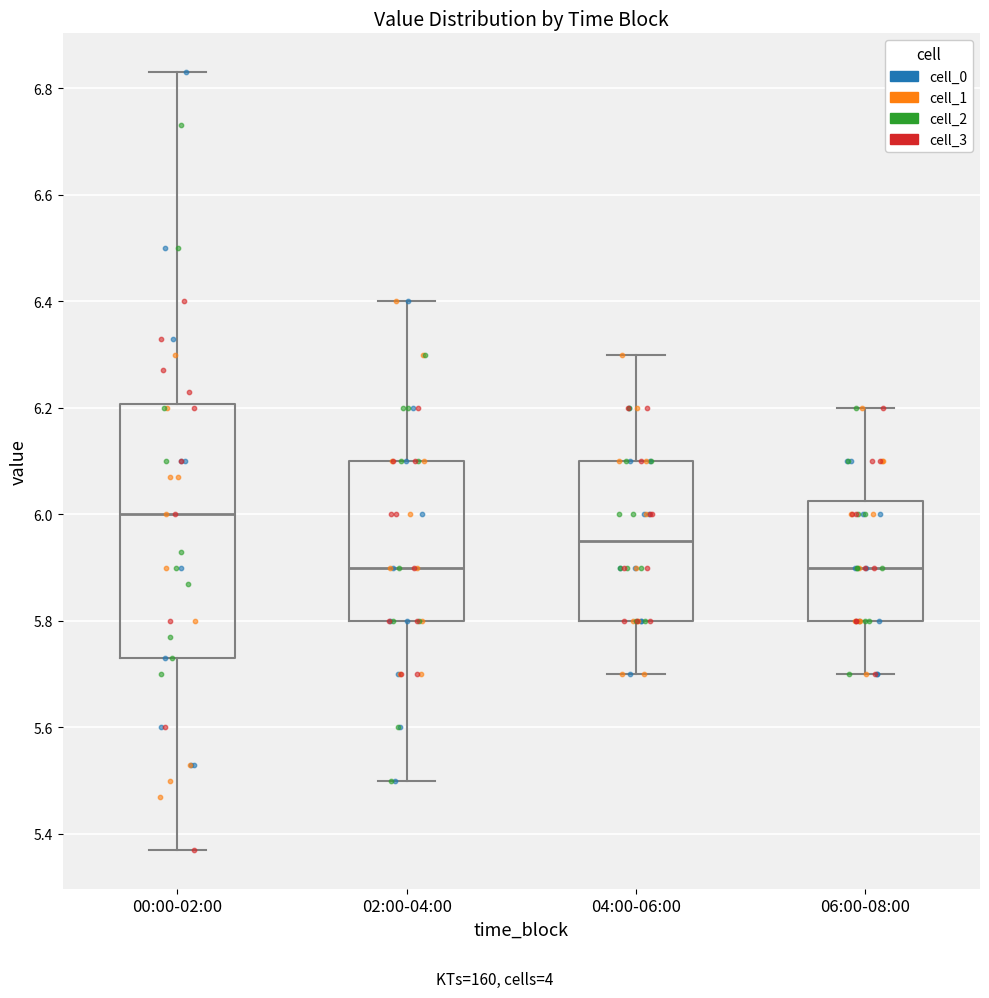

Reading left to right, read every box against the y-axis: the position of its median line, the range the box covers, and the ends of its whiskers. The values are not printed on the chart, so give them approximately, as read against the axis.

00:00-02:00: median 6.00, box 5.74 to 6.20, whiskers 5.38 to 6.84
02:00-04:00: median 5.90, box 5.80 to 6.10, whiskers 5.50 to 6.40
04:00-06:00: median 5.96, box 5.80 to 6.10, whiskers 5.70 to 6.30
06:00-08:00: median 5.90, box 5.80 to 6.02, whiskers 5.70 to 6.20